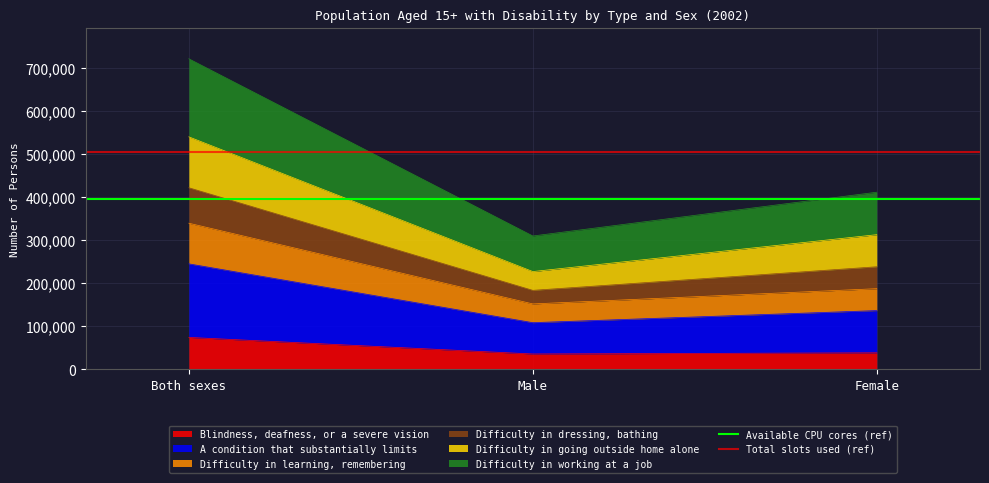

What is the average value of the Available CPU cores (ref) series?

396694.1